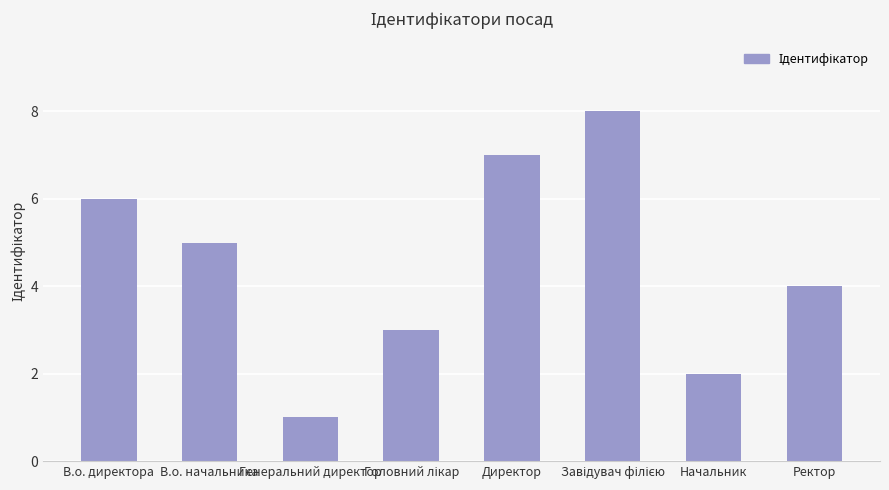

What is the ratio of the value at Ректор to the value at Директор?

0.6